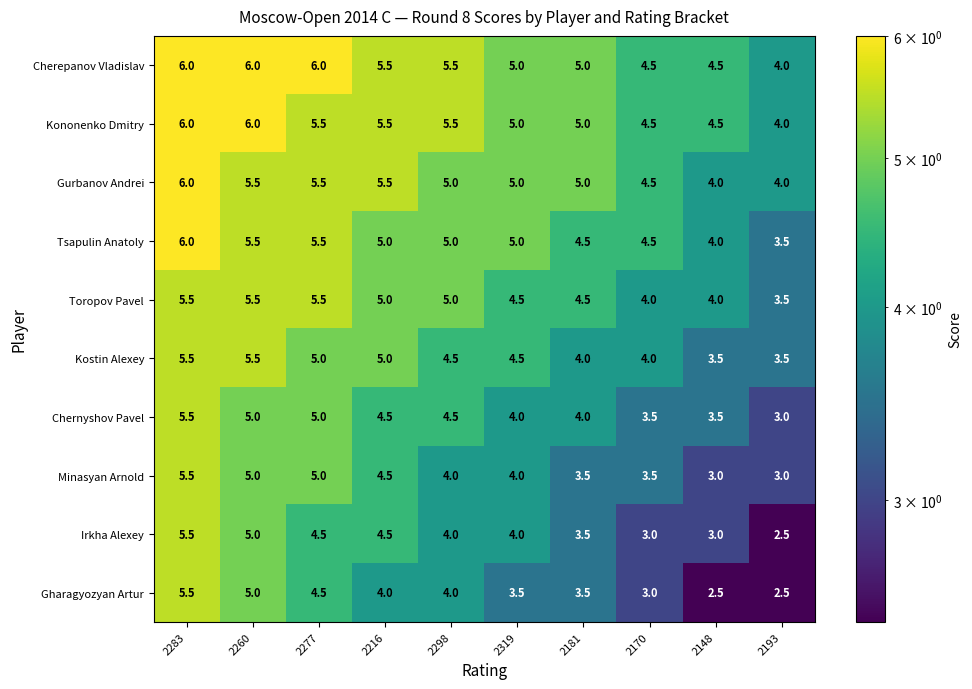

How many Tsapulin Anatoly values are between 4 and 5?

6